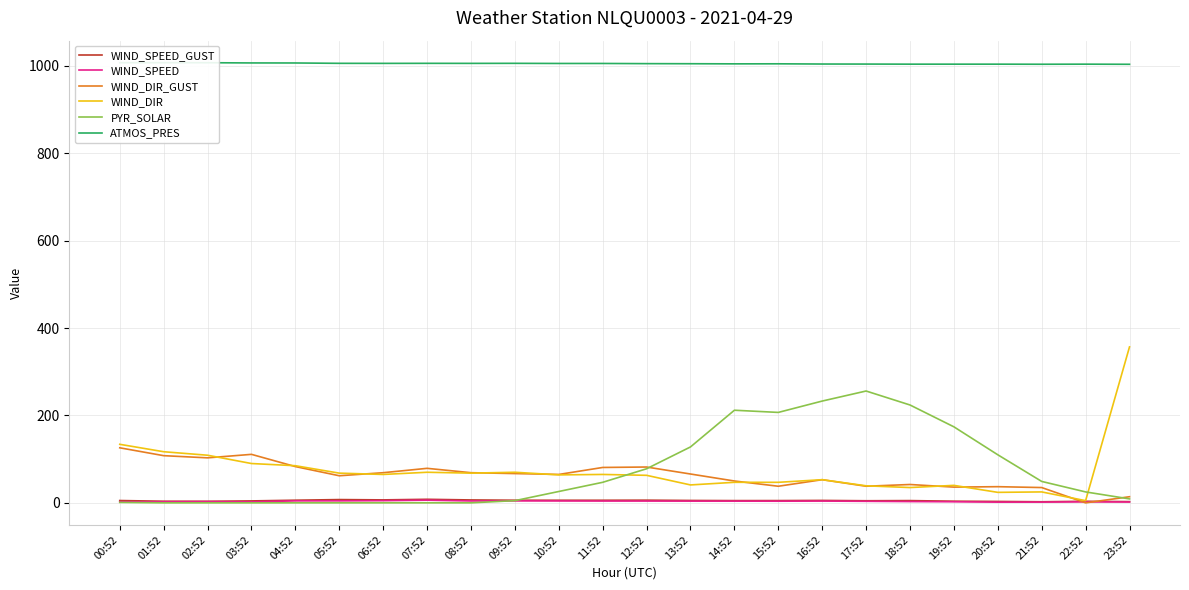

How many values in the WIND_DIR series are below 65?

12